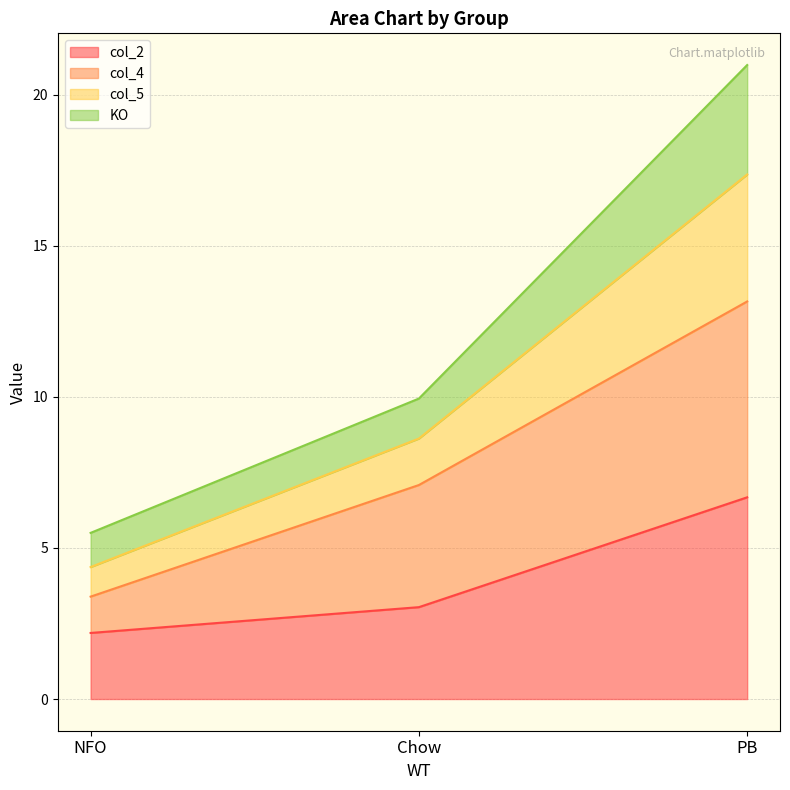

Where does the col_4 series first go above 7?

Chow